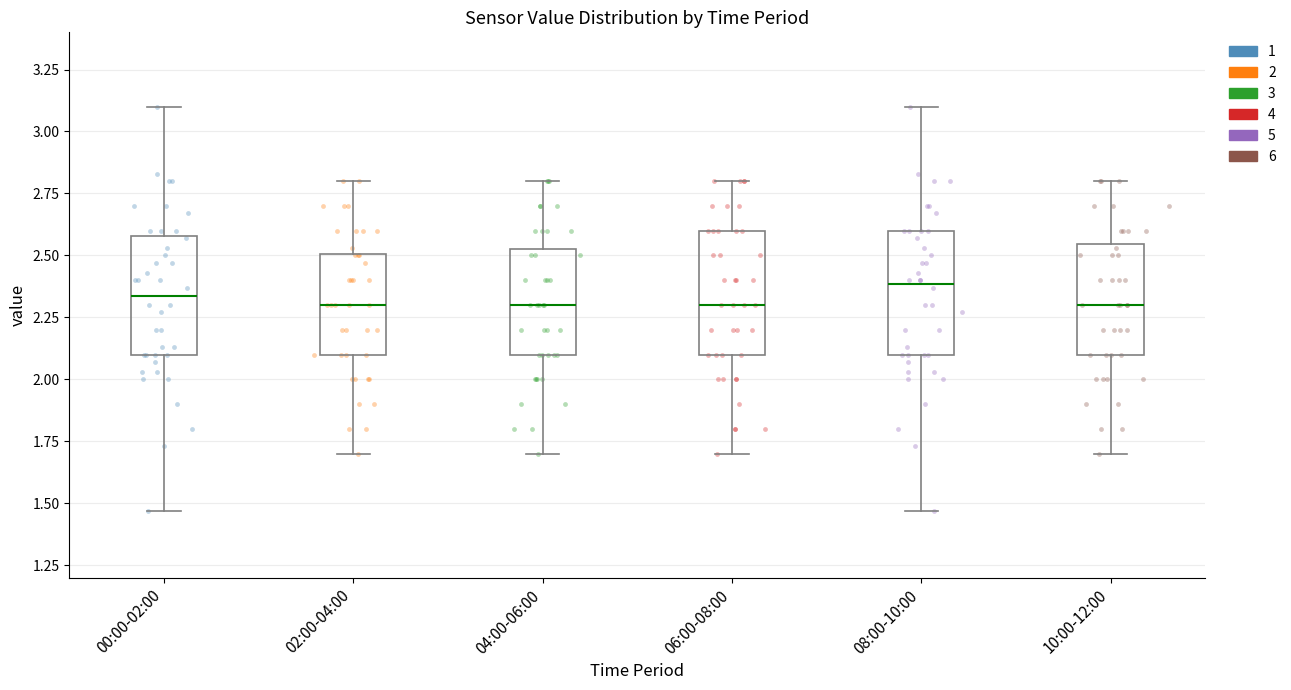

Reading left to right, read every box against the y-axis: the position of its median line, the range the box covers, and the ends of its whiskers. The values are not printed on the chart, so give them approximately, as read against the axis.

00:00-02:00: median 2.35, box 2.10 to 2.60, whiskers 1.45 to 3.10
02:00-04:00: median 2.30, box 2.10 to 2.50, whiskers 1.70 to 2.80
04:00-06:00: median 2.30, box 2.10 to 2.55, whiskers 1.70 to 2.80
06:00-08:00: median 2.30, box 2.10 to 2.60, whiskers 1.70 to 2.80
08:00-10:00: median 2.40, box 2.10 to 2.60, whiskers 1.45 to 3.10
10:00-12:00: median 2.30, box 2.10 to 2.55, whiskers 1.70 to 2.80